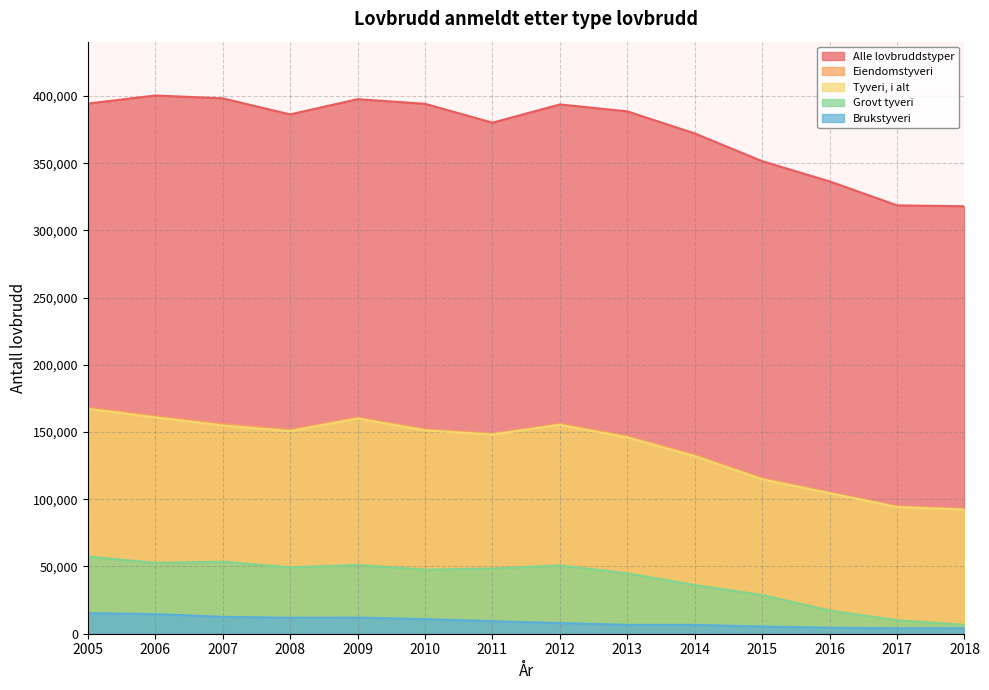

True or false: Eiendomstyveri and Brukstyveri intersect in this chart.

False